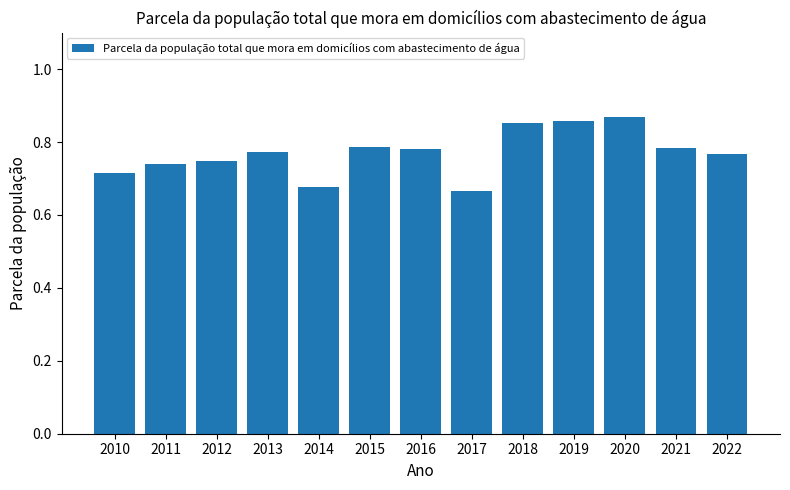

What is the difference between the values at 2014 and 2016?

0.1